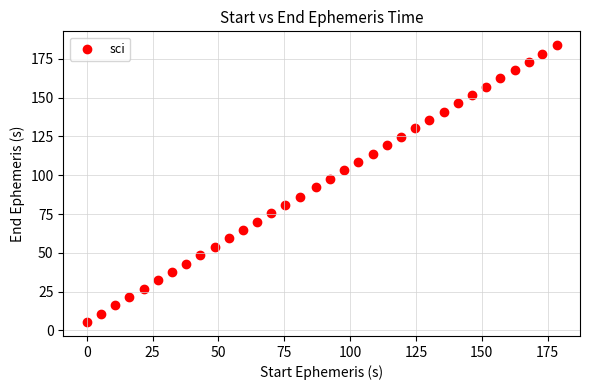

What is the range of X values (max minus min)?

178.4